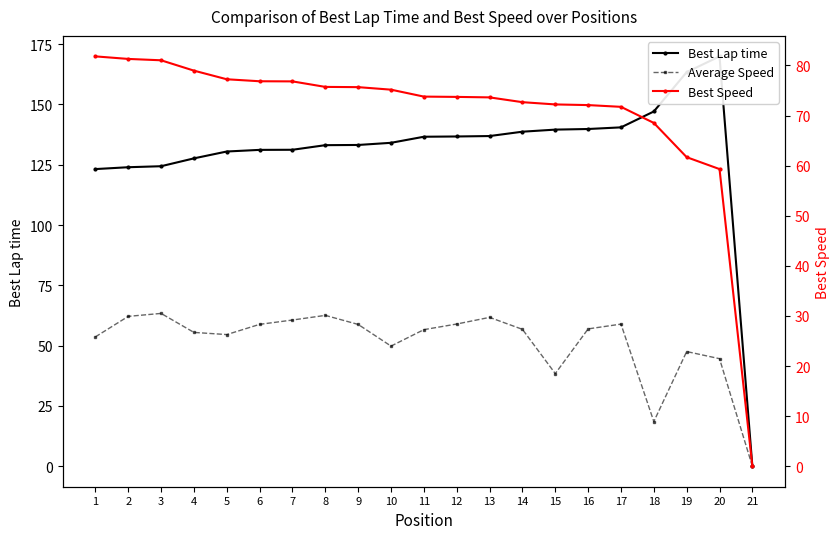

Is the value of Best Lap time at 15 greater than the value of Best Speed at 6?

Yes